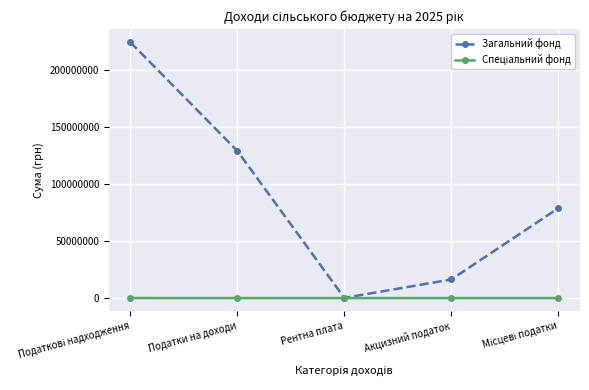

What is the label of the 3rd point from the left?

Рентна плата